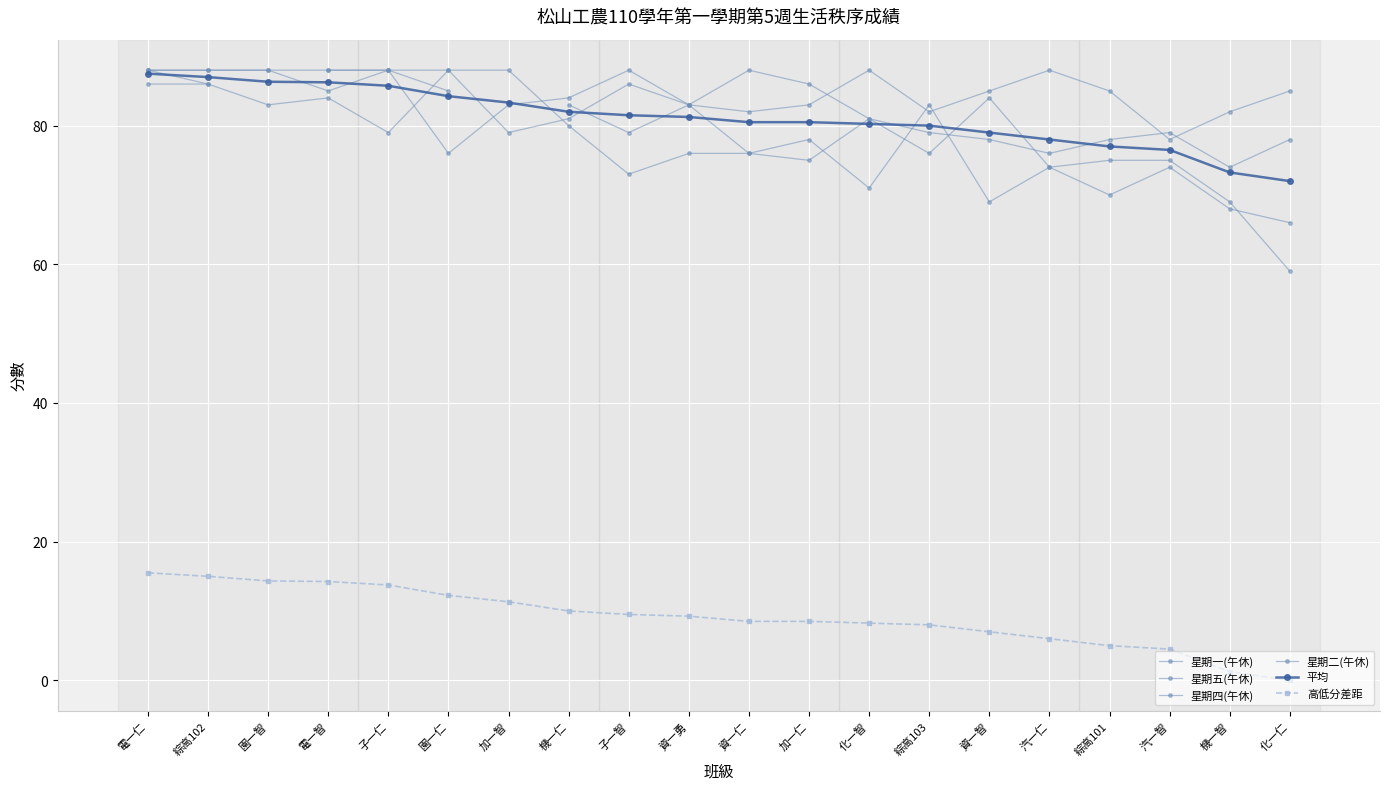

How many series are shown in this chart?

6